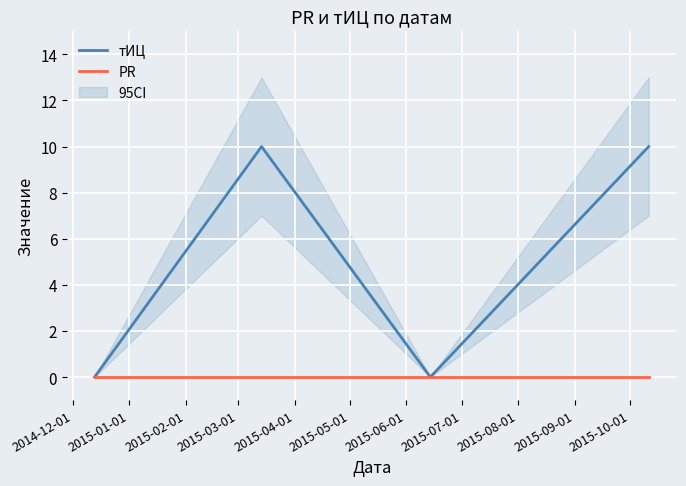

The value of PR at 2015-01-01 is 0. True or false?

True